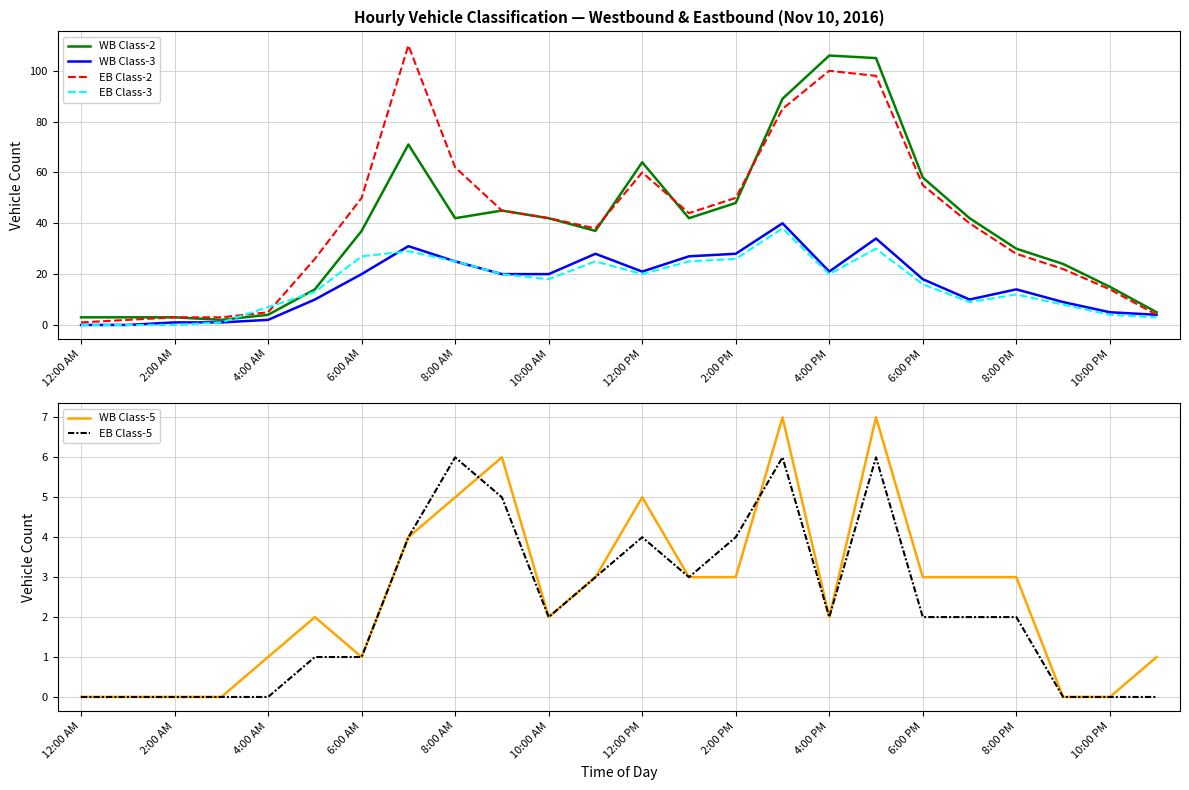

The WB Class-5 series shows 5 at 12:00 PM. True or false?

True